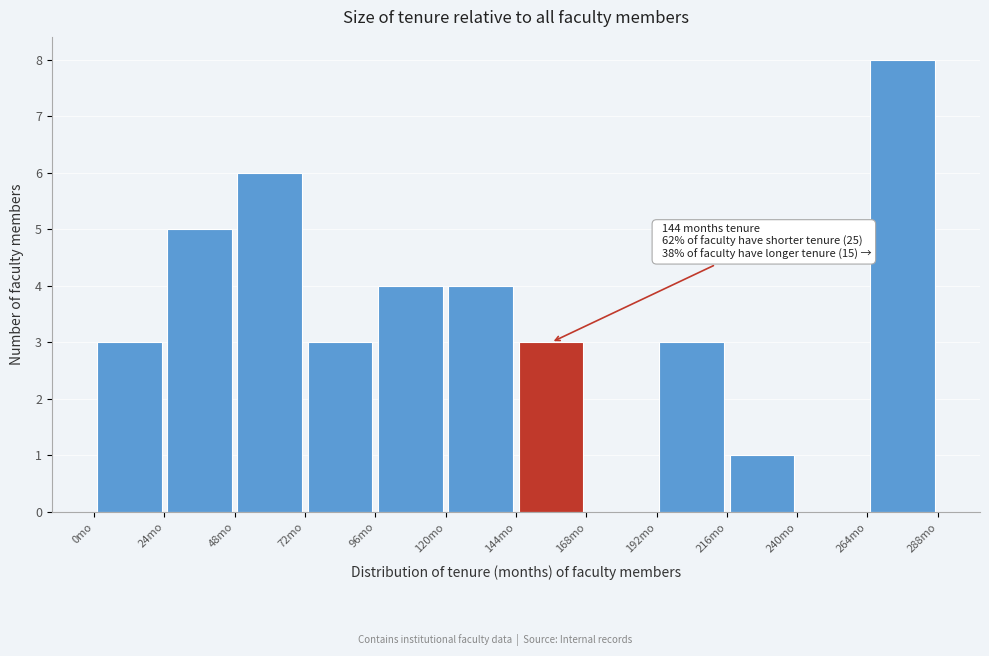

Over which range of the x-axis is the bar tallest?

264 to 288